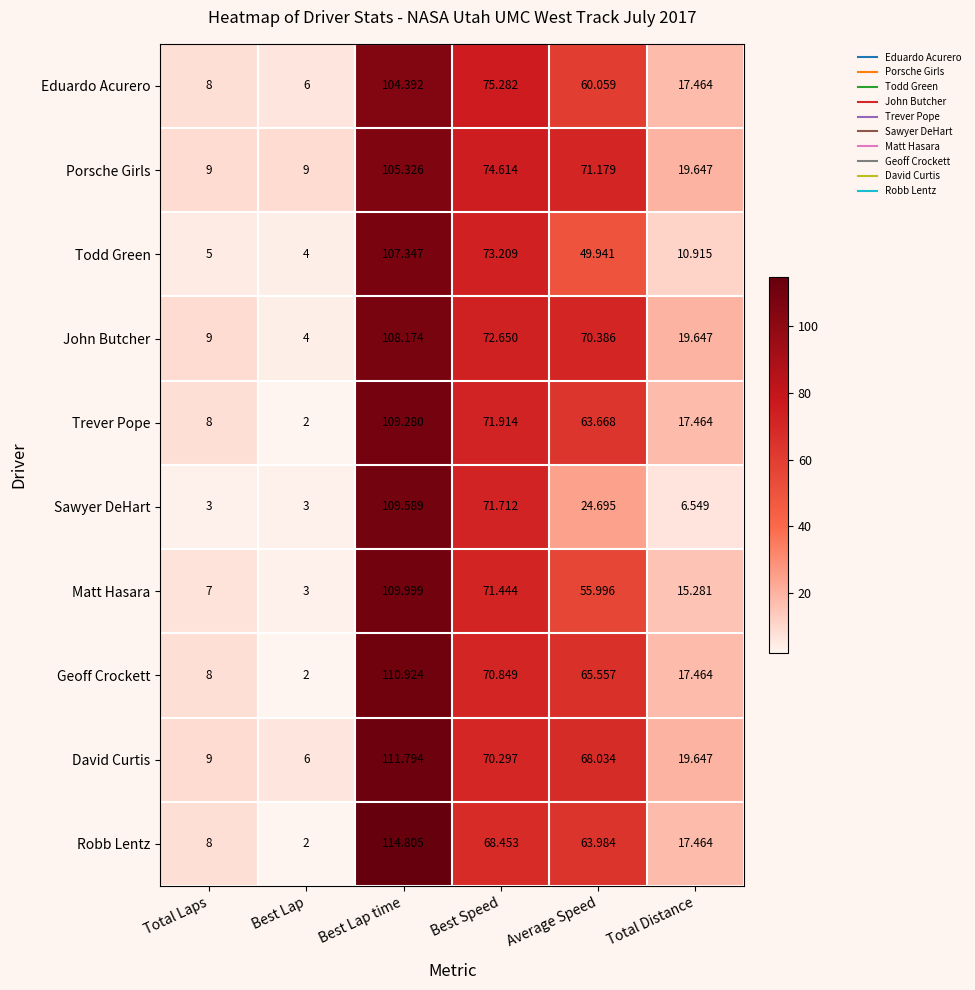

Rank the series by their maximum value, from lowest to highest.

Eduardo Acurero, Porsche Girls, Todd Green, John Butcher, Trever Pope, Sawyer DeHart, Matt Hasara, Geoff Crockett, David Curtis, Robb Lentz